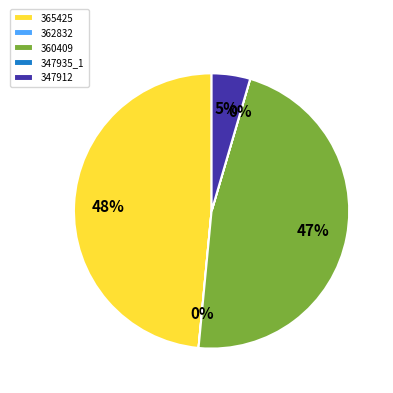

To the nearest percent, what is the difference between the largest and smallest slice percentages?

48%